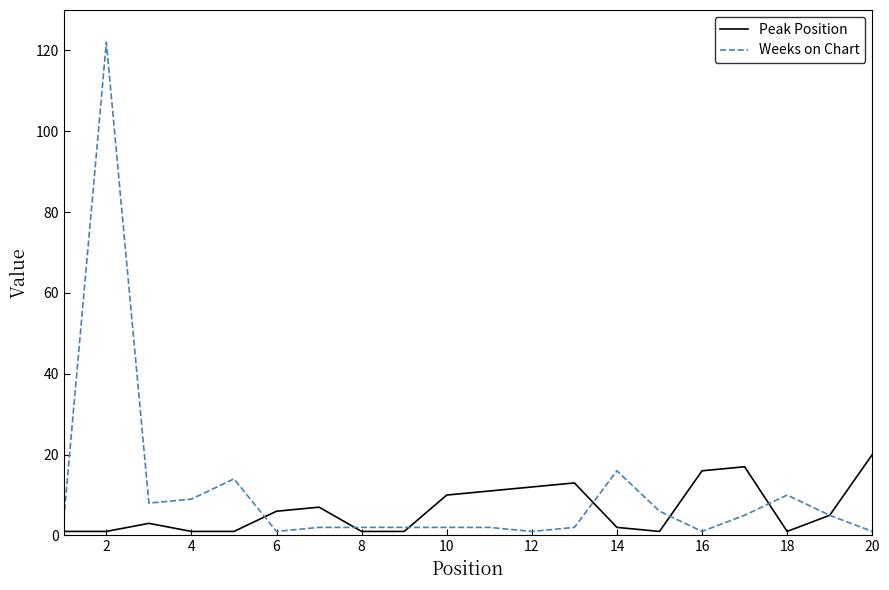

Which series has the largest range (max minus min)?

Weeks on Chart